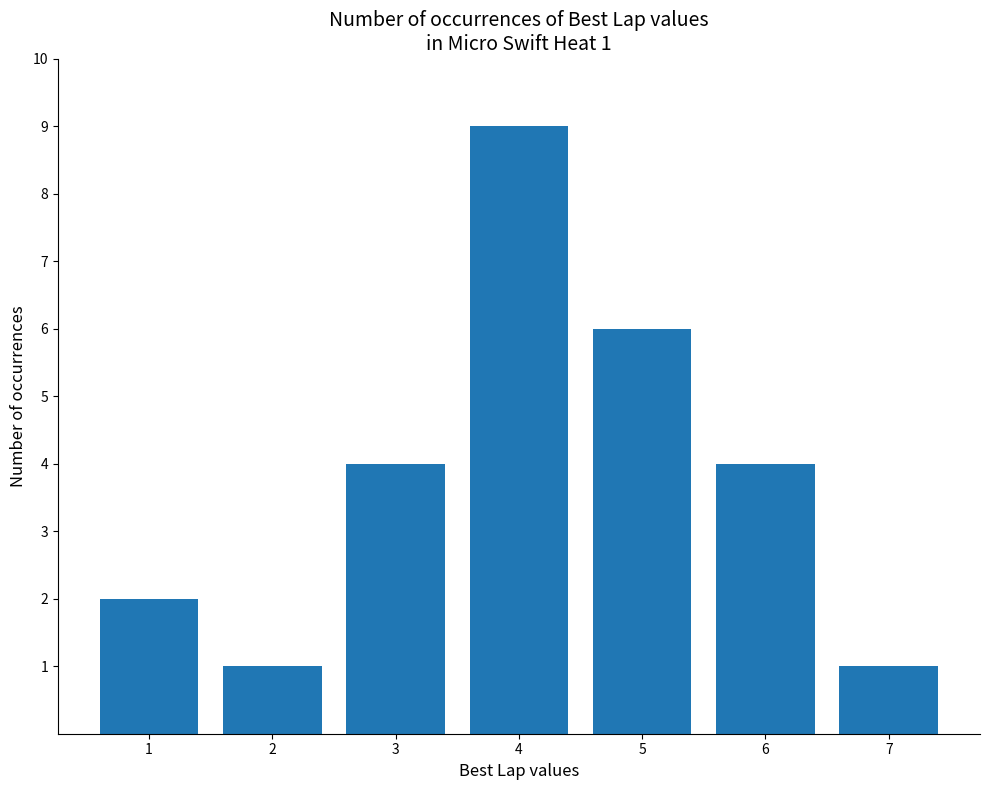

What is the value of the 1st bar from the left?

2